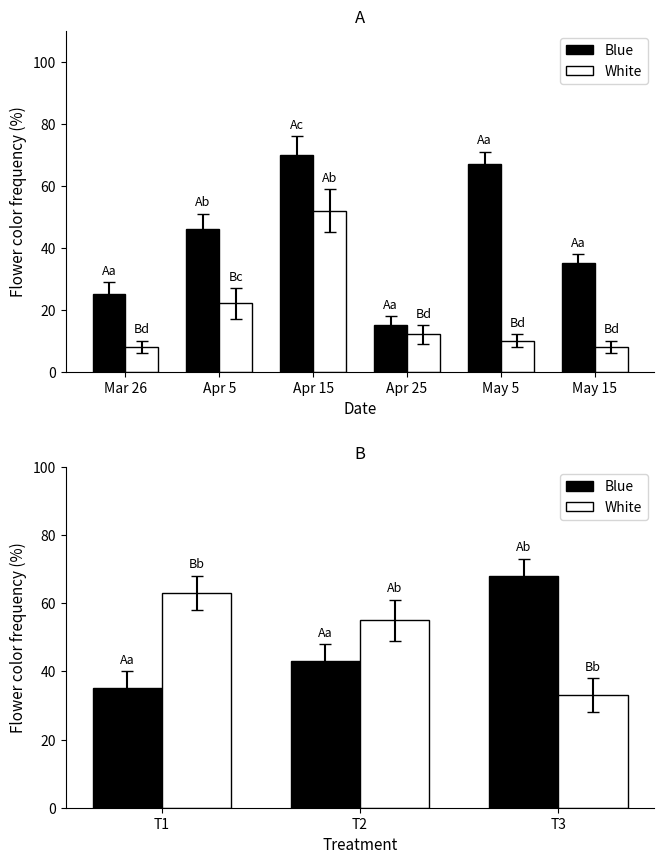

At which category is the sum across all series the highest?

T3